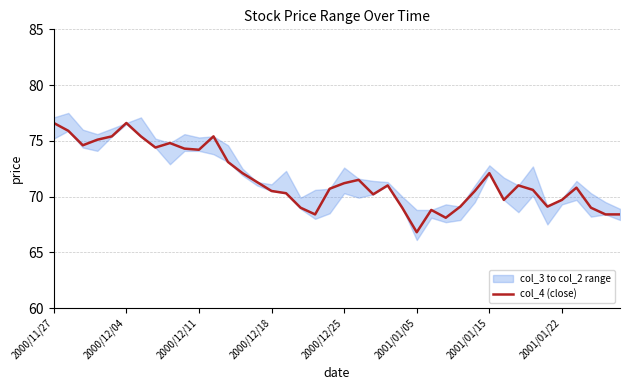

What is the change in value from 23 to 26?

-2.2